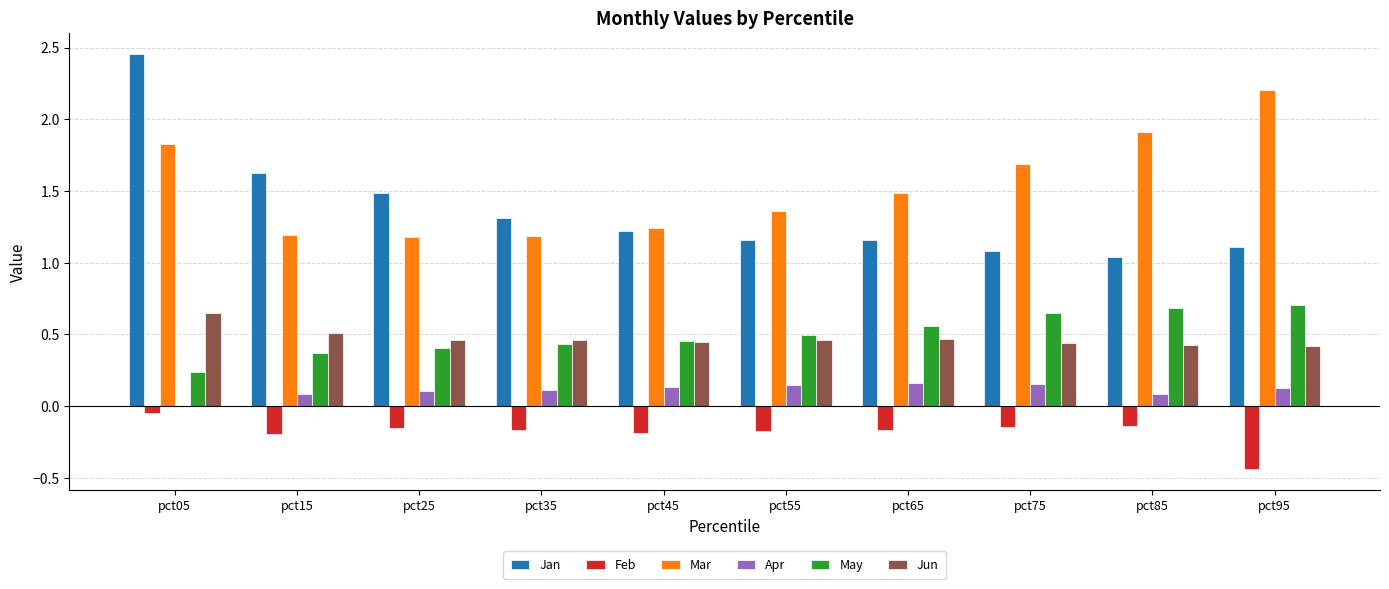

Which series has the widest spread of values?

Jan